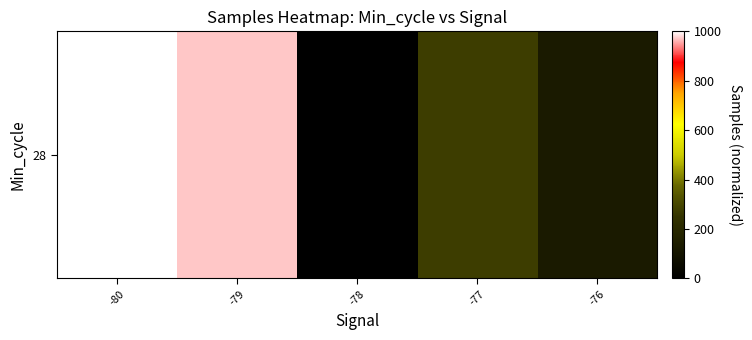

How many positive values are there?

4